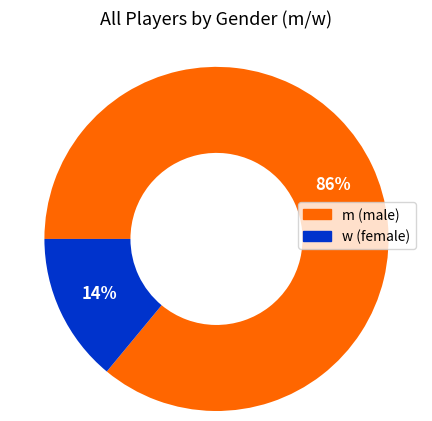

True or false: w accounts for 22% of the total.

False